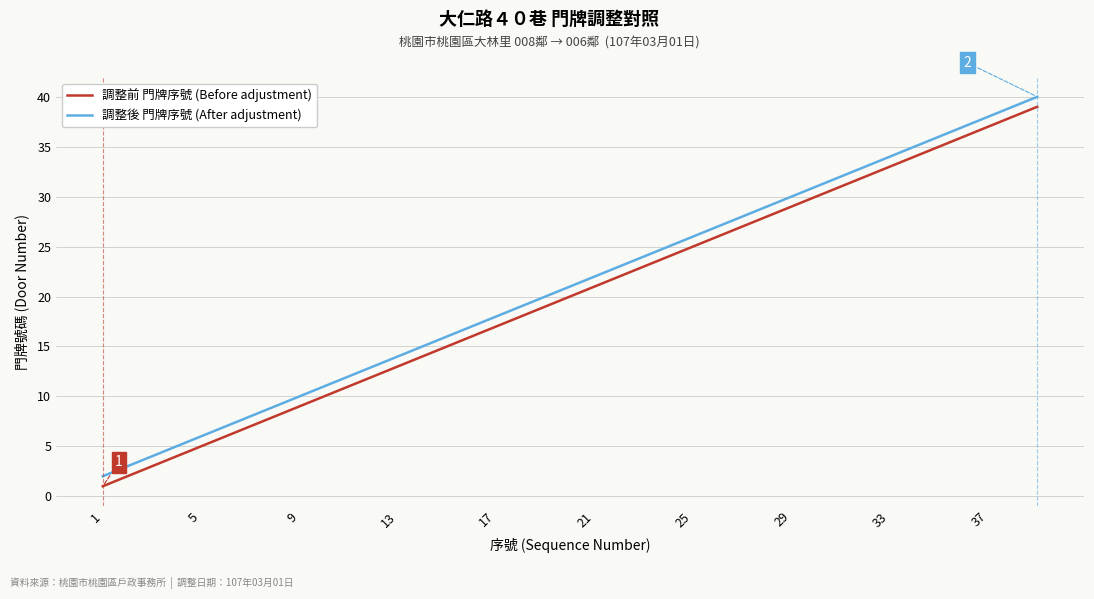

Count the number of categories in the chart.

20